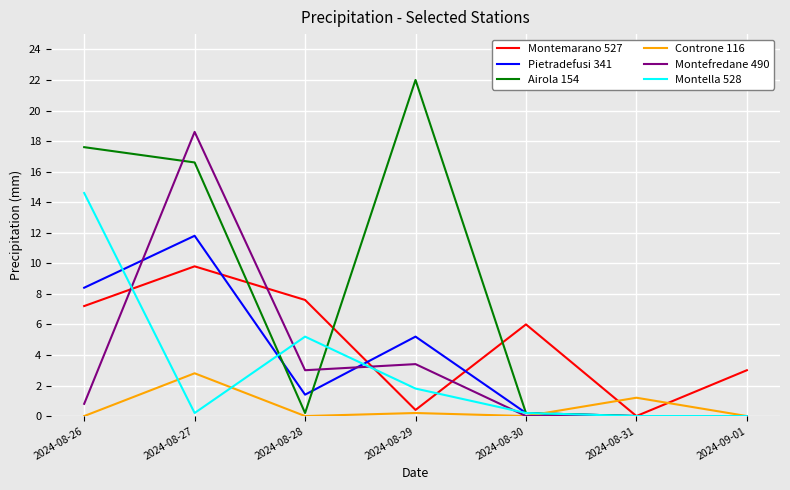

What is the maximum value shown in the chart?

22.0